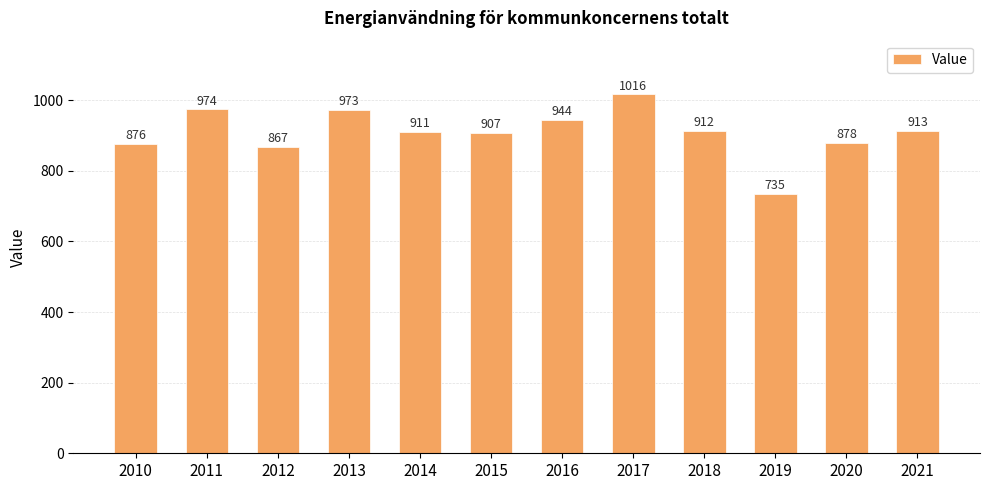

What is the change in value from 2014 to 2016?

+33